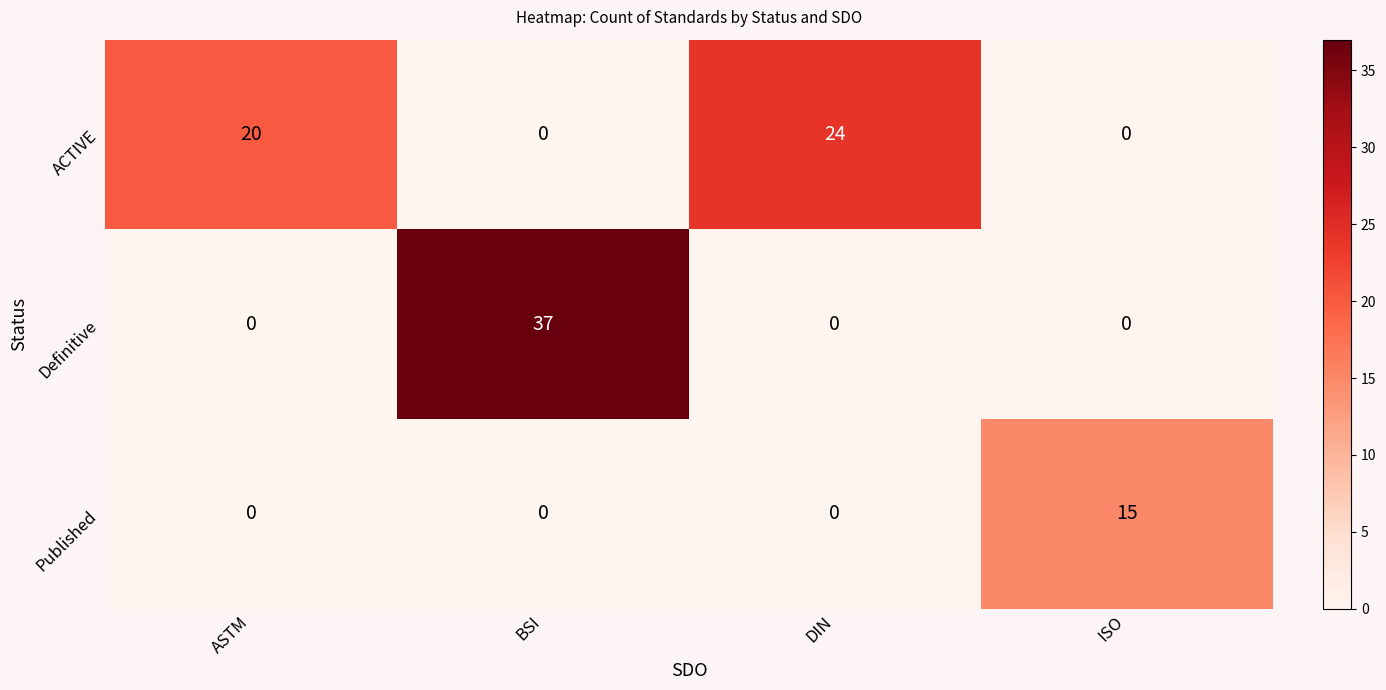

Which series changed the most between ASTM and BSI?

Definitive